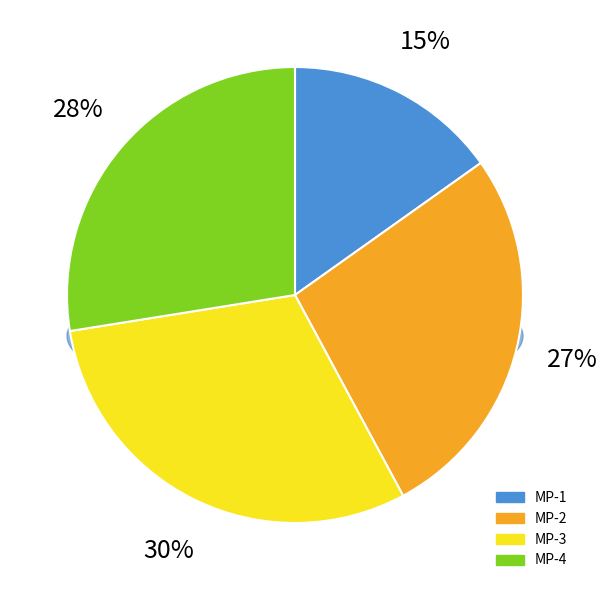

Do MP-3 and MP-2 together represent more than half of the pie?

Yes